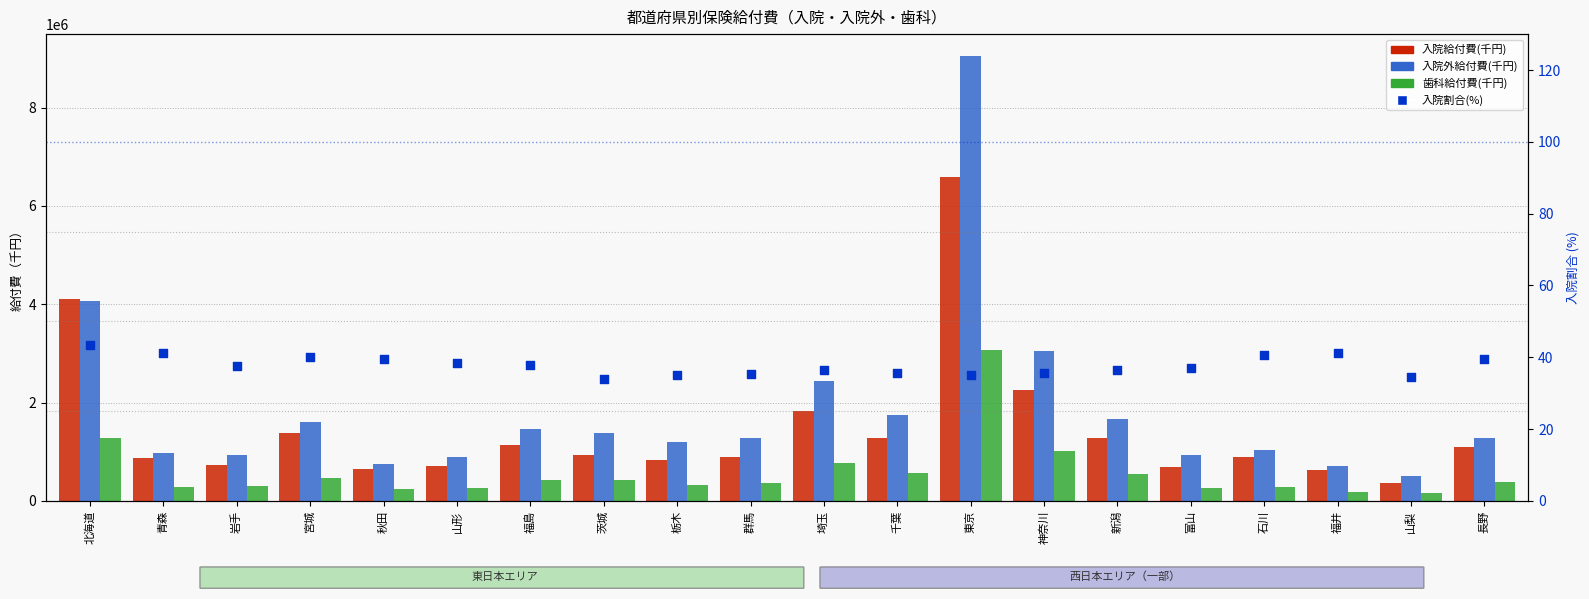

Which series has the largest total across all categories?

入院外給付費(千円)